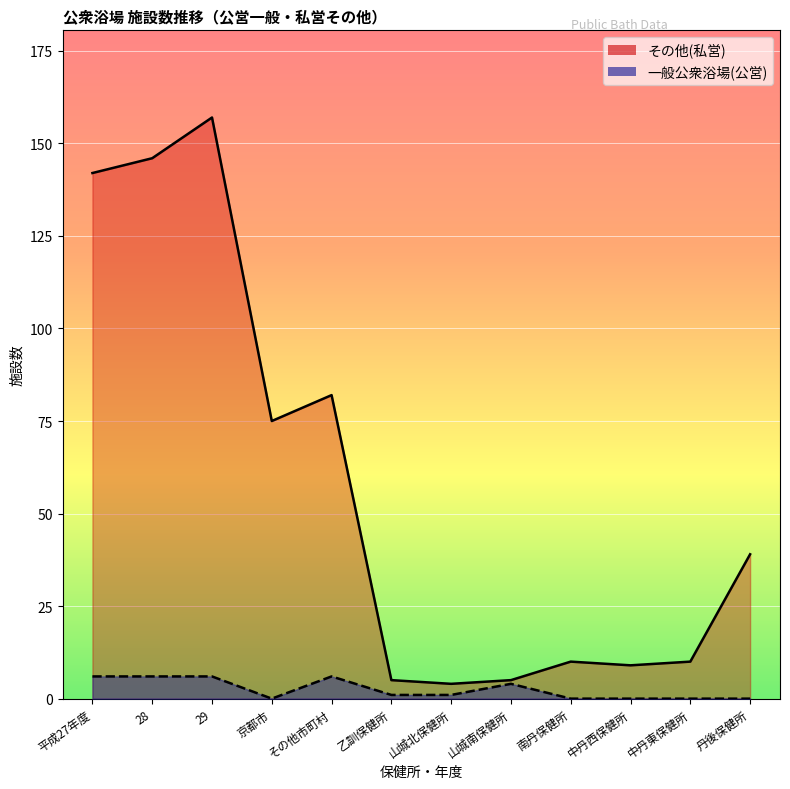

What is the value of the 一般公衆浴場(公営) point at the 3rd from the left?

6